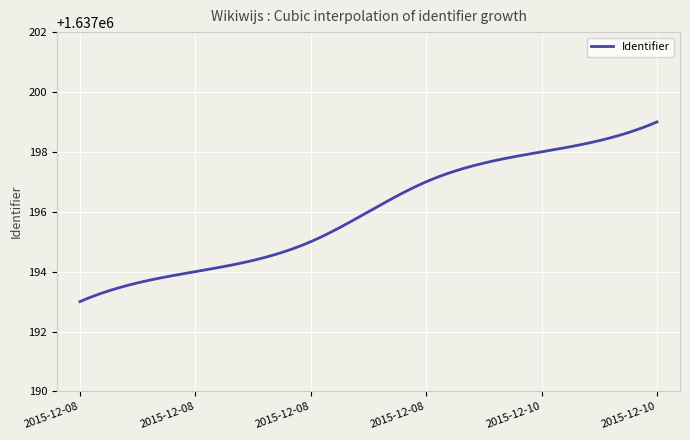

What is the difference between the maximum and minimum values?

6.0